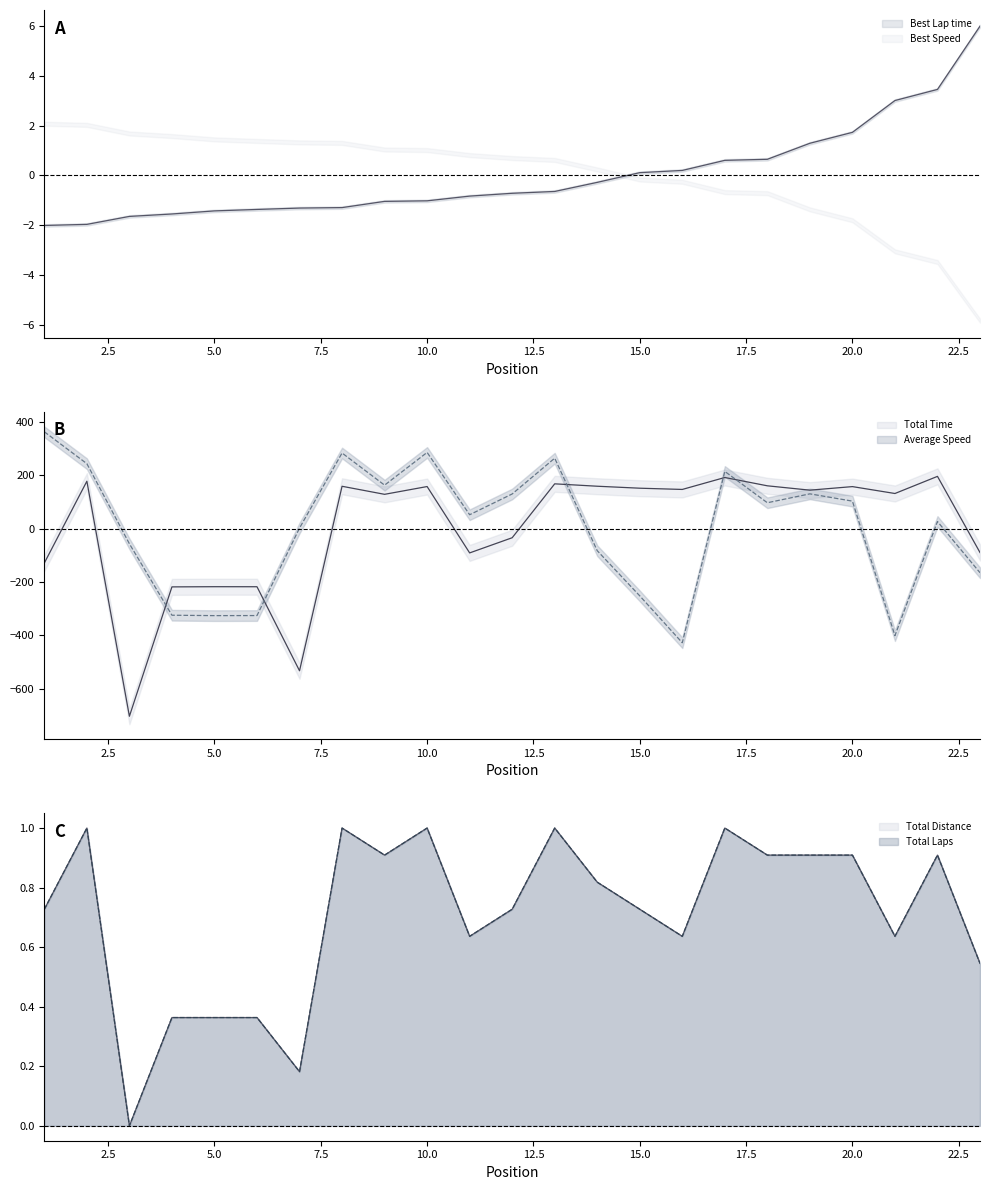

How many lines are shown in the chart?

5